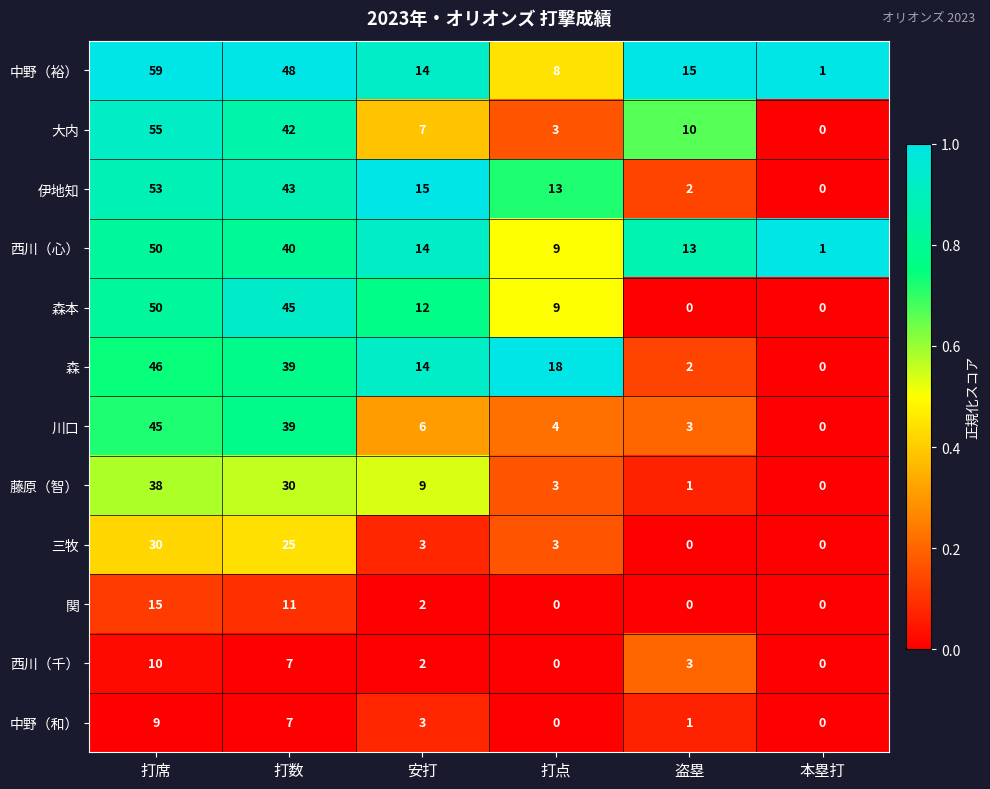

True or false: 大内 has a value of 91 at 打席.

False